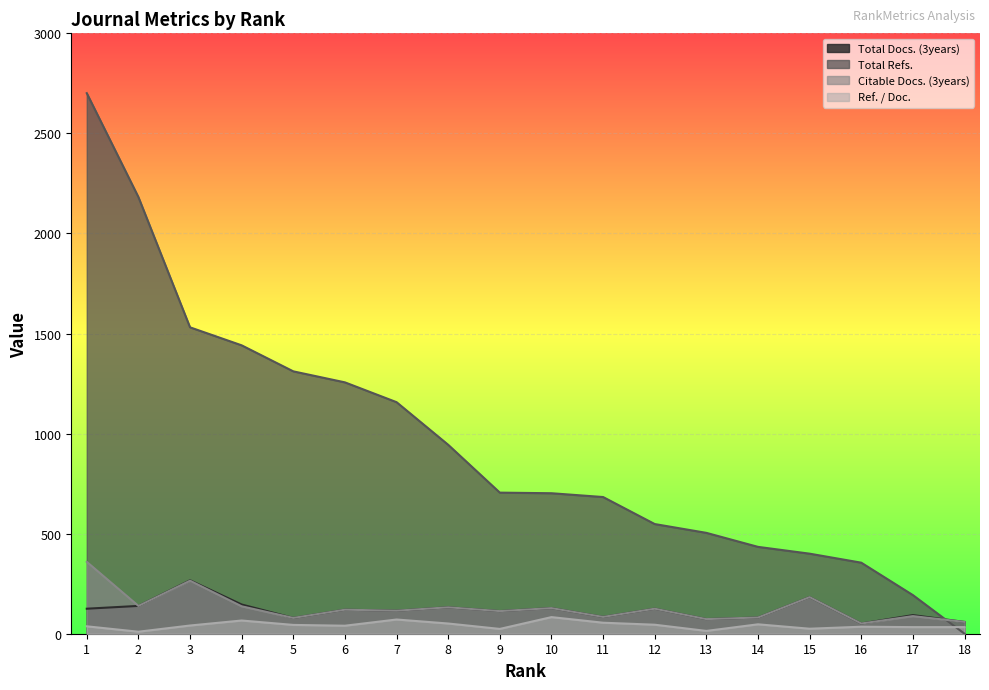

Reading left to right, list all the values displayed in this chart.

Total Docs. (3years): 1=125	2=139	3=267	4=146	5=79	6=120	7=115	8=132	9=113	10=128	11=84	12=125	13=73	14=81	15=183	16=51	17=93	18=59
Total Refs.: 1=2701	2=2182	3=1531	4=1441	5=1311	6=1256	7=1157	8=944	9=705	10=702	11=683	12=548	13=504	14=434	15=400	16=355	17=193	18=0
Citable Docs. (3years): 1=359	2=139	3=265	4=137	5=79	6=120	7=115	8=132	9=113	10=128	11=84	12=125	13=73	14=81	15=183	16=51	17=88	18=59
Ref. / Doc.: 1=37	2=10	3=41	4=66	5=44	6=40	7=71	8=51	9=24	10=83	11=55	12=45	13=14	14=47	15=25	16=35	17=33	18=33